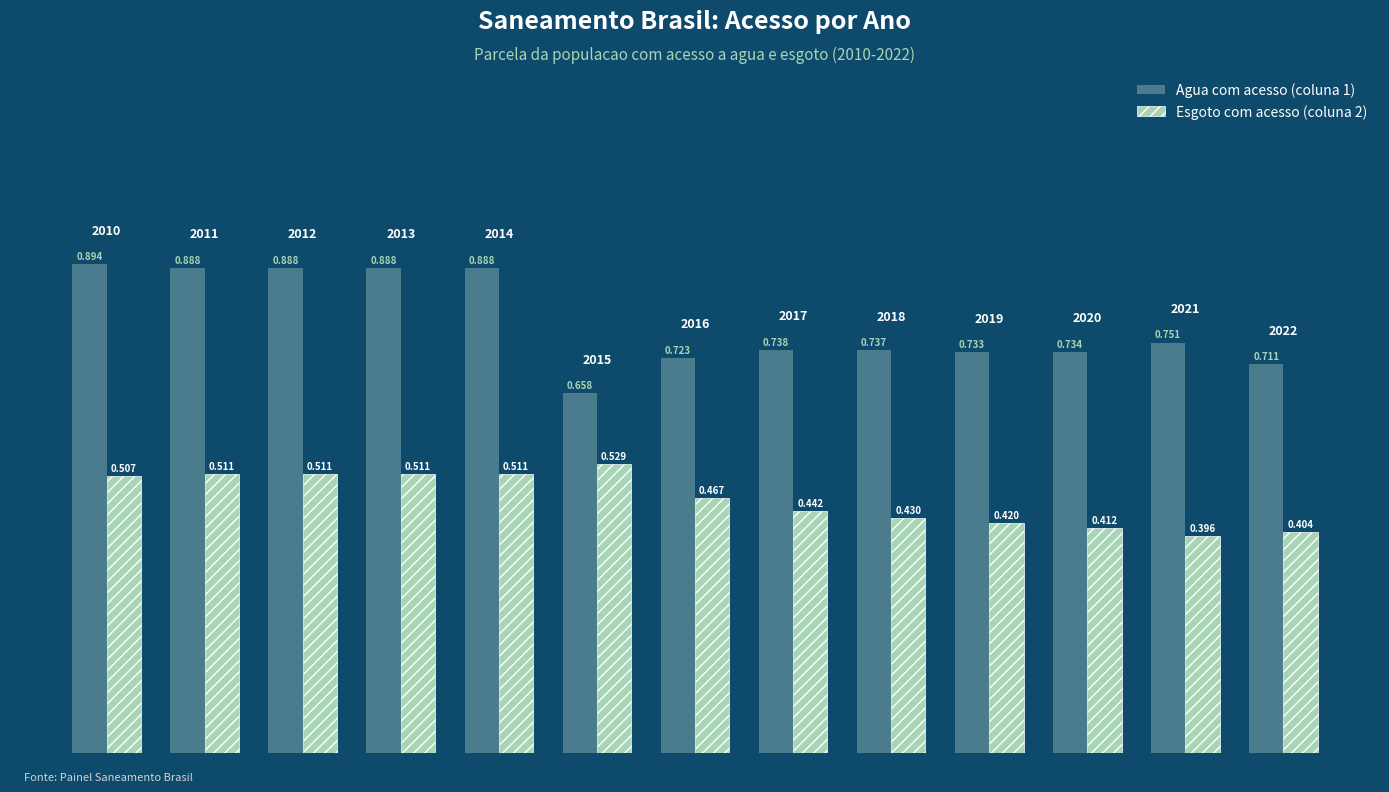

List the series in order of their overall mean, highest first.

Agua com acesso (coluna 1), Esgoto com acesso (coluna 2)